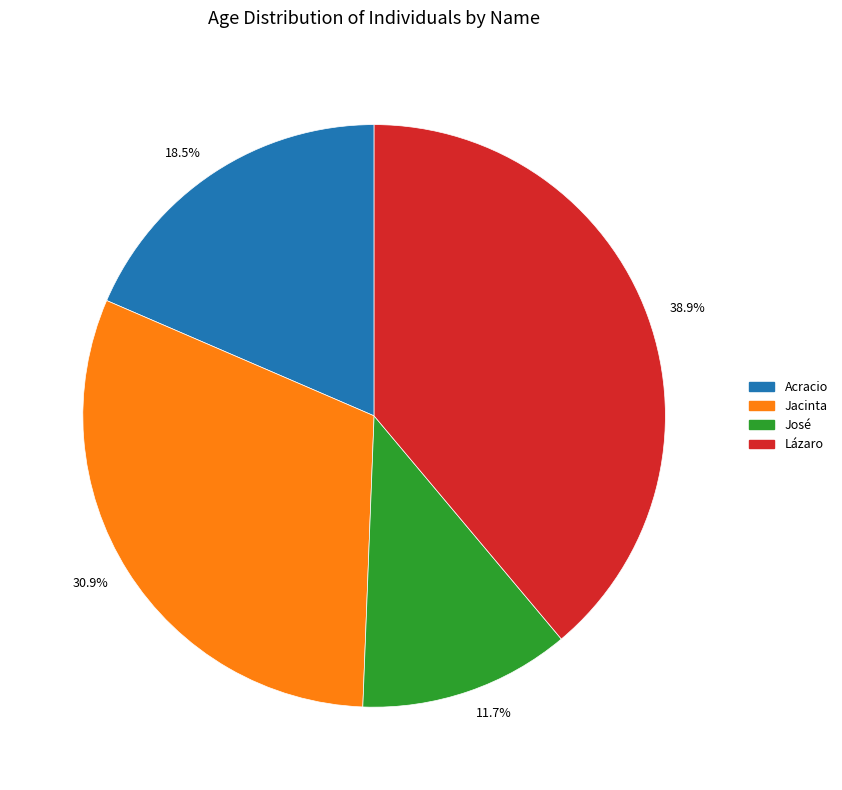

Is there any slice that represents more than half of the pie?

No